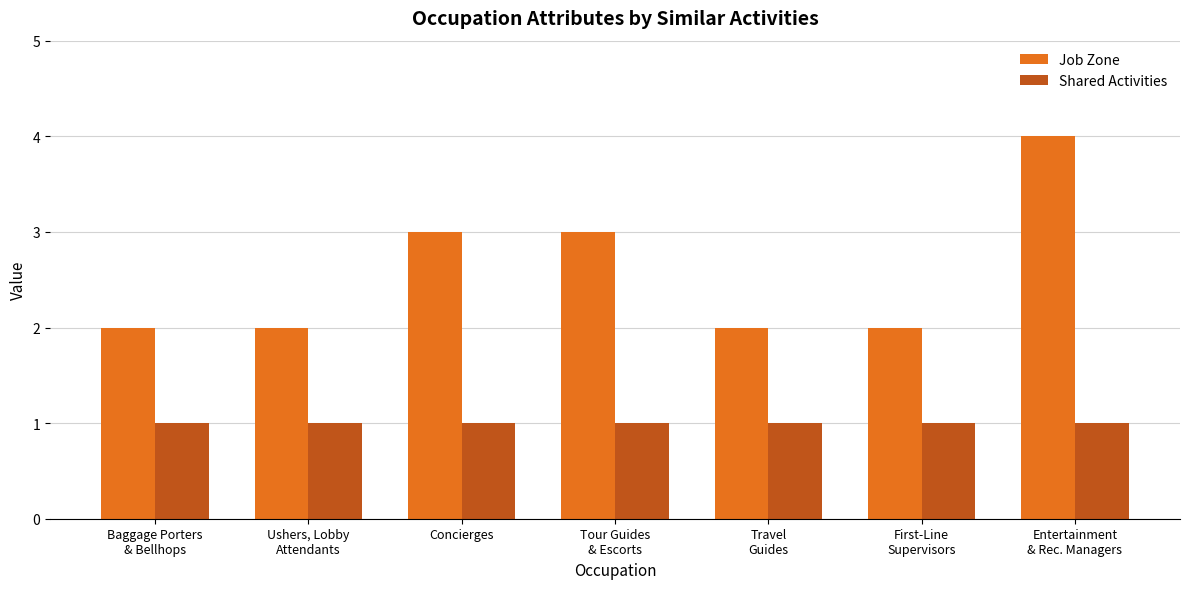

What is the maximum value shown in the chart?

4